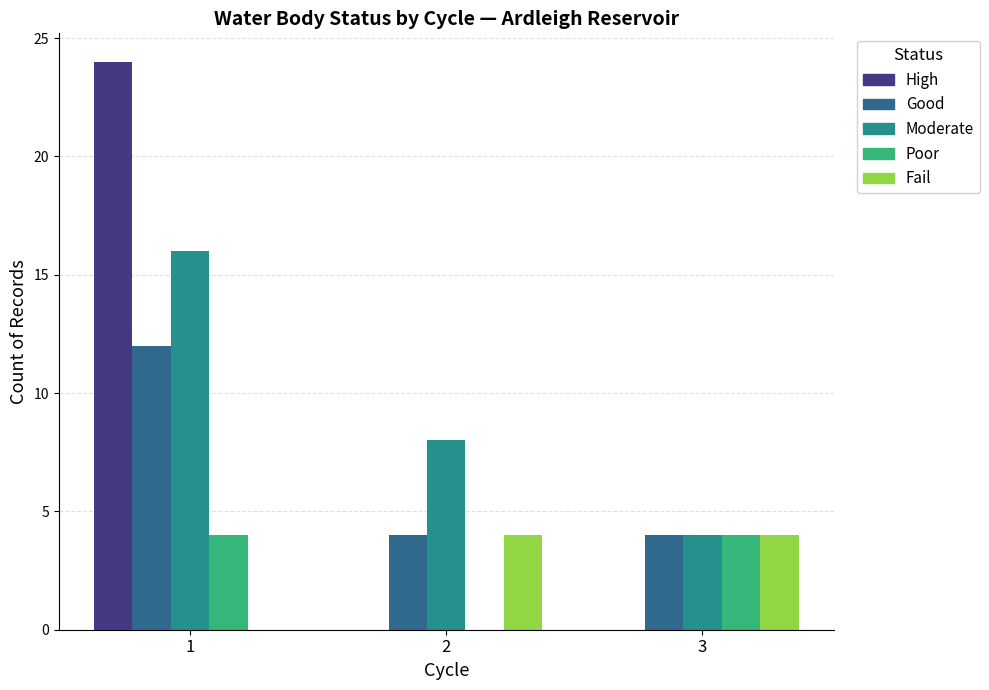

What is the difference between the Moderate values at 1 and 2?

8